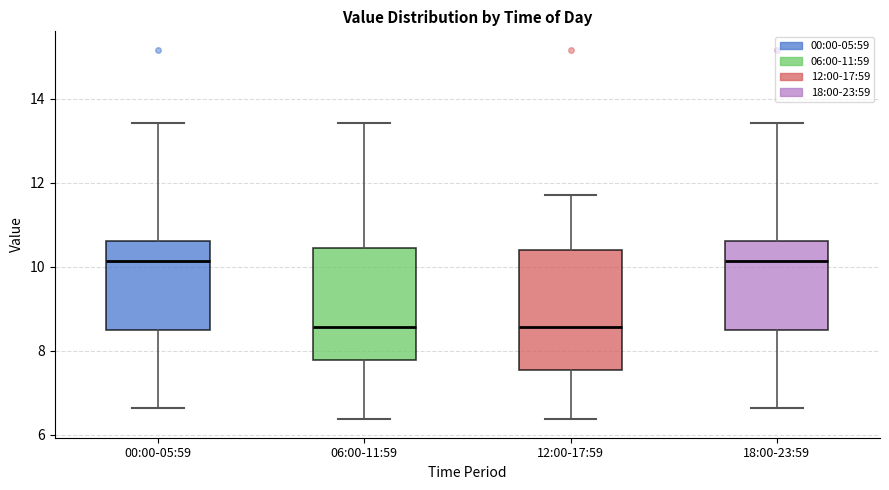

Reading left to right, read every box against the y-axis: the position of its median line, the range the box covers, and the ends of its whiskers. The values are not printed on the chart, so give them approximately, as read against the axis.

00:00-05:59: median 10.2, box 8.4 to 10.6, whiskers 6.6 to 13.4
06:00-11:59: median 8.6, box 7.8 to 10.4, whiskers 6.4 to 13.4
12:00-17:59: median 8.6, box 7.6 to 10.4, whiskers 6.4 to 11.8
18:00-23:59: median 10.2, box 8.4 to 10.6, whiskers 6.6 to 13.4